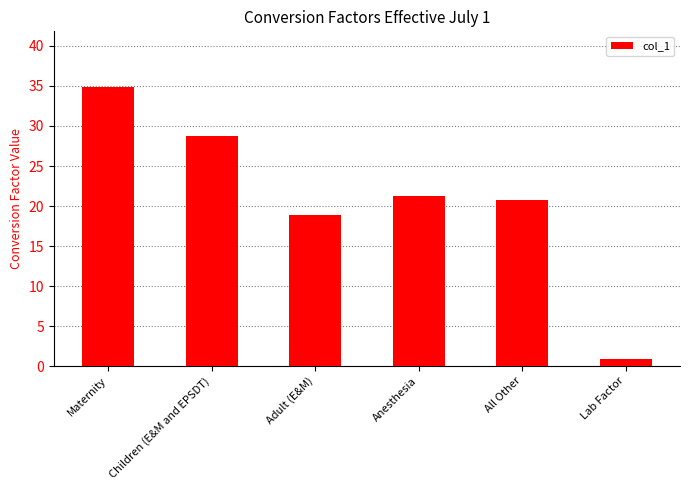

Reading right to left, extract all data points from this chart.

0.8	20.7	21.2	18.8	28.8	34.9